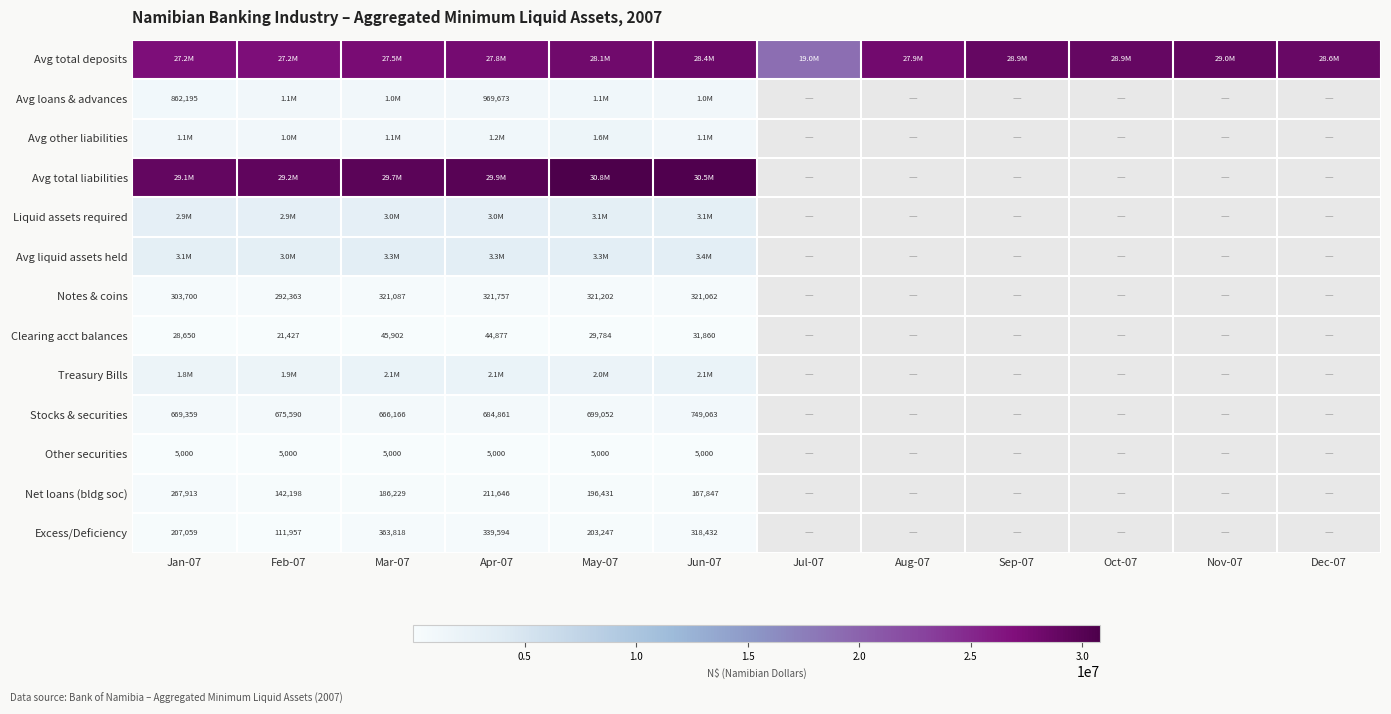

The Avg loans & advances series shows 263327 at Apr-07. True or false?

False